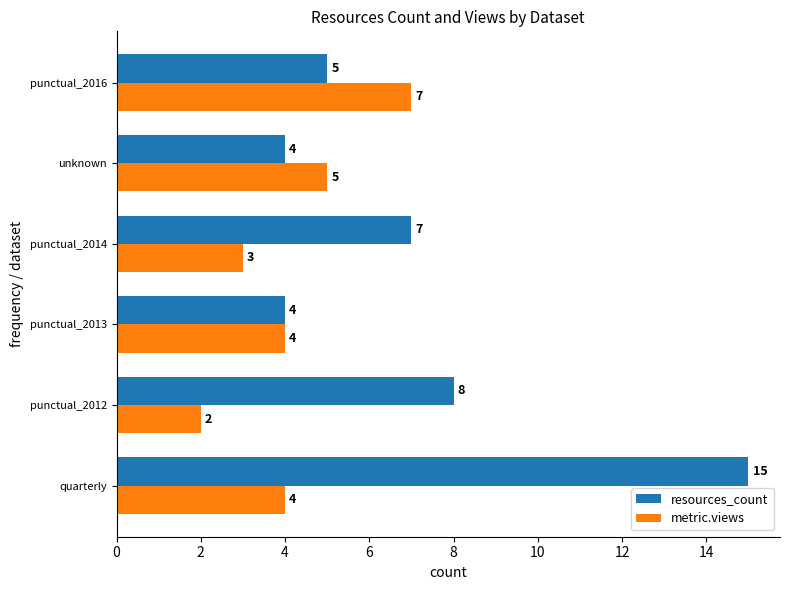

The resources_count series shows 7 at punctual_2014. True or false?

True